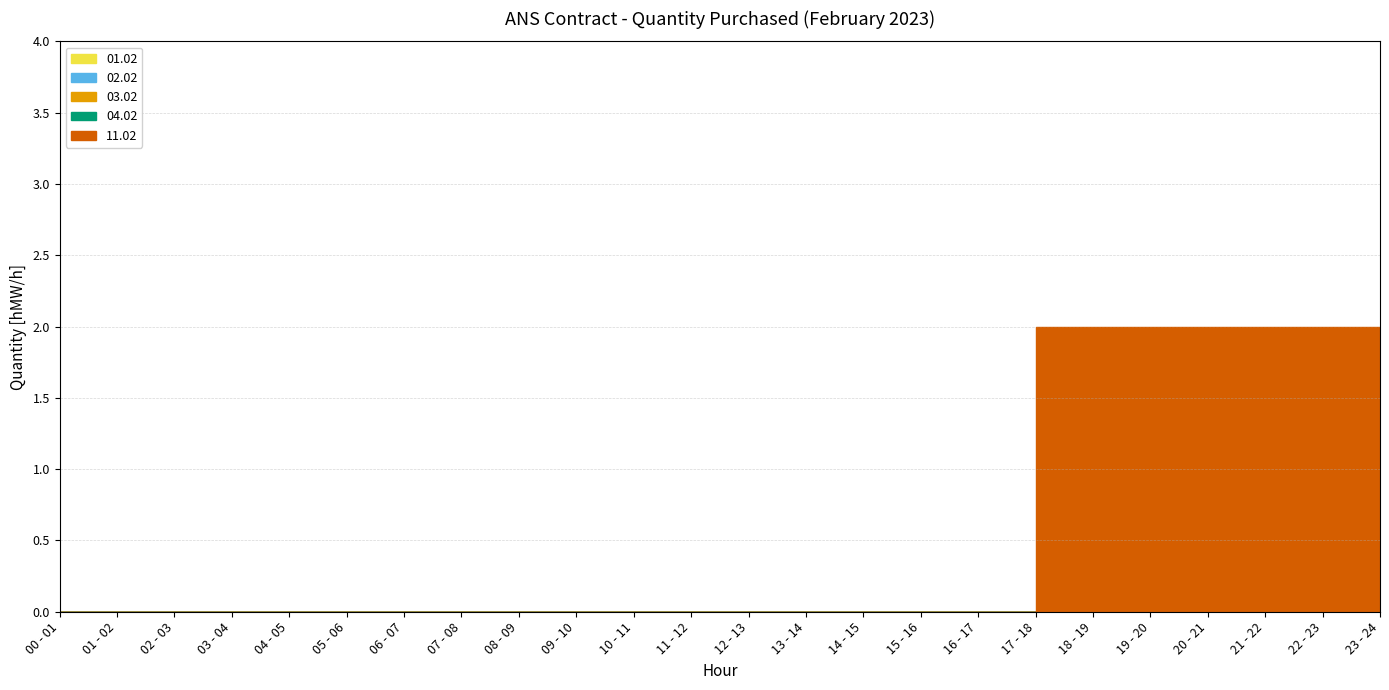

What is the average value of the 11.02 series?

1